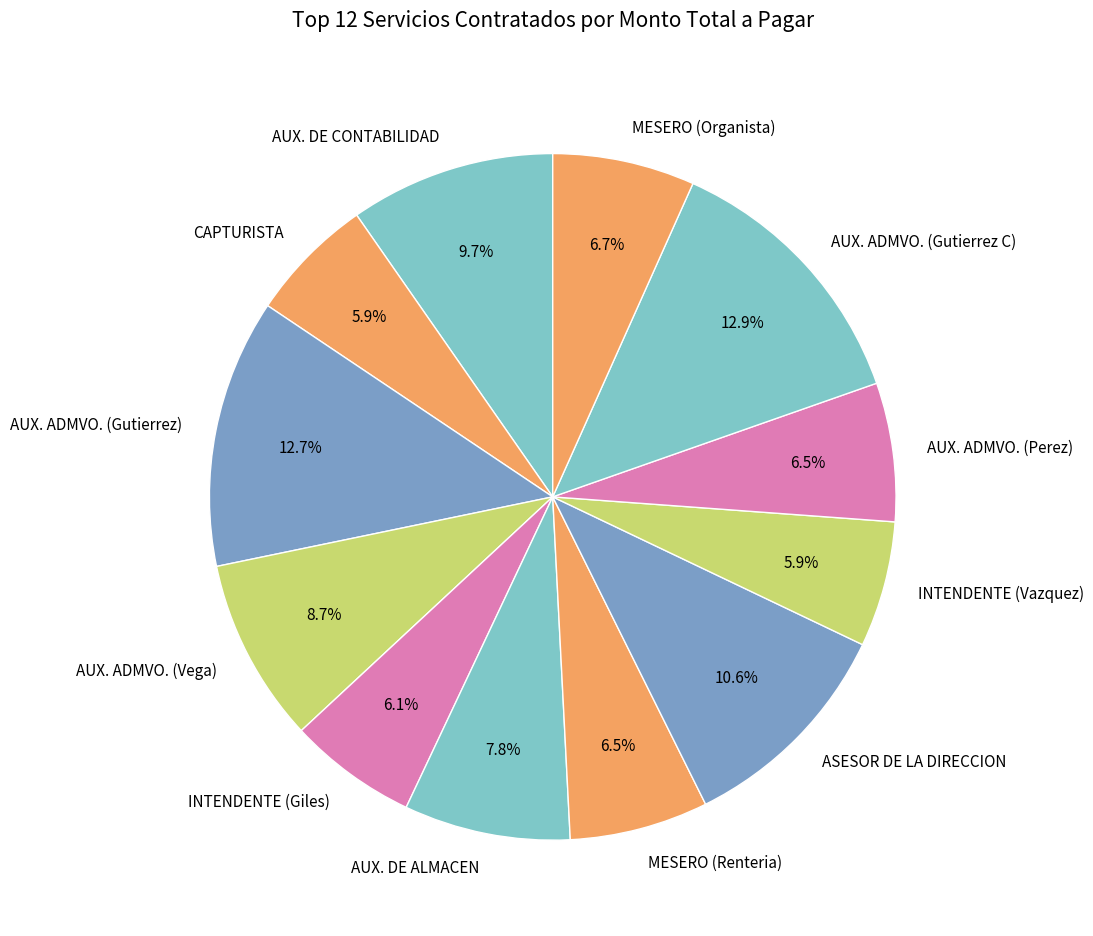

Which has a higher value, MESERO (Organista) or ASESOR DE LA DIRECCION?

ASESOR DE LA DIRECCION